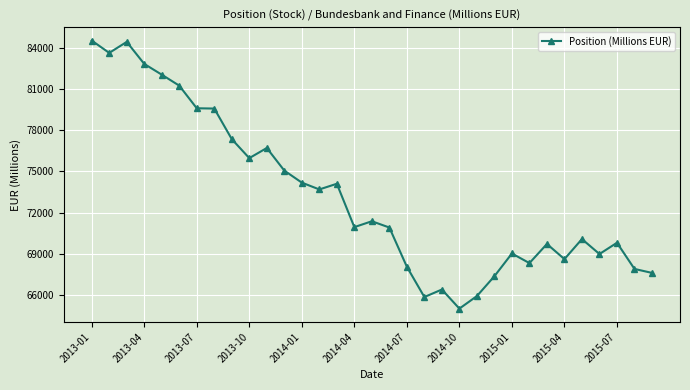

What is the value of the 26th point from the left?

68327